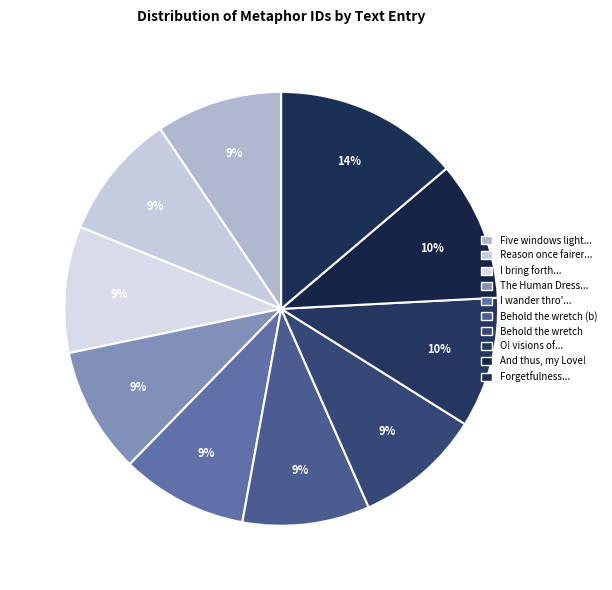

To the nearest percent, what is the average slice percentage?

10%